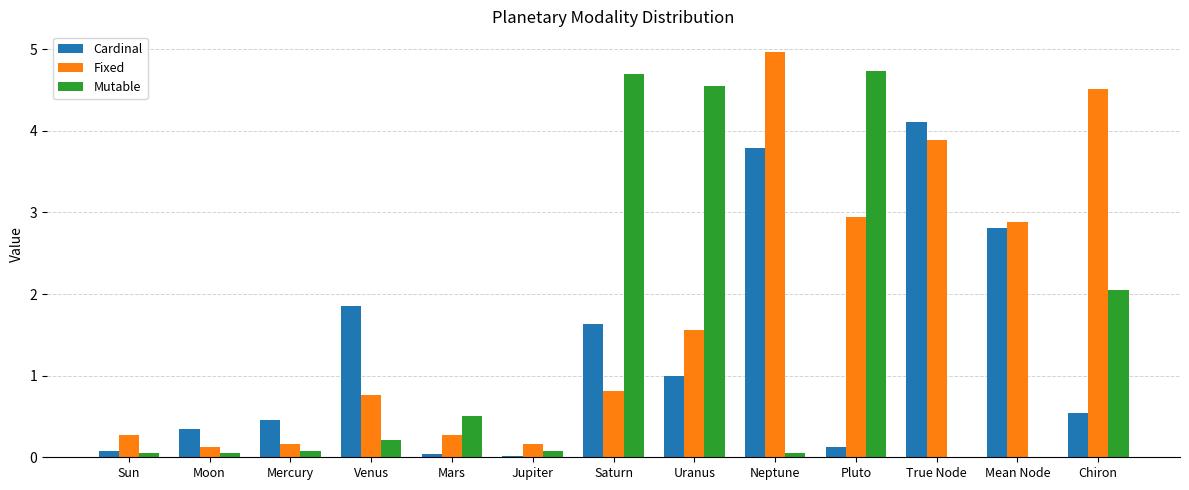

Where is Mutable nearest to the value 2?

Chiron